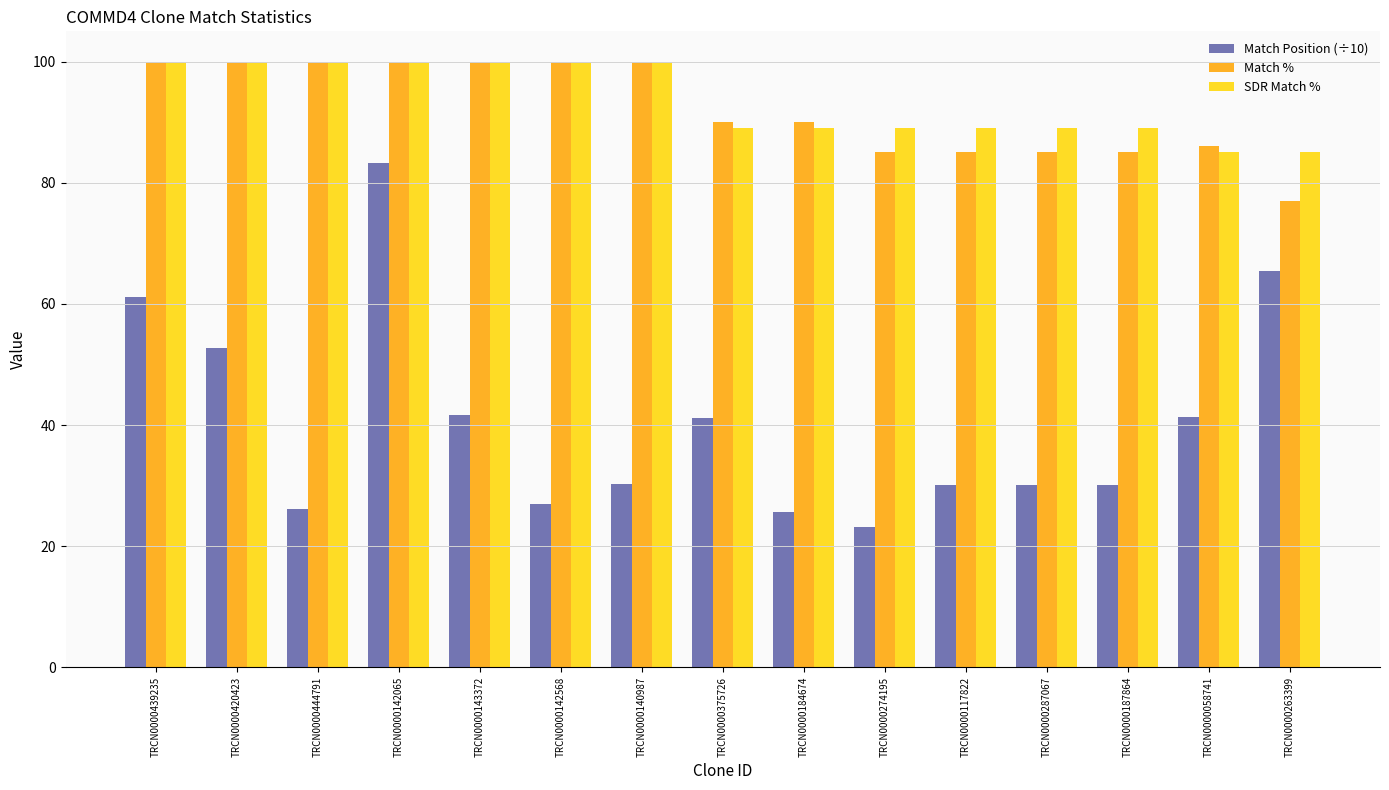

Between TRCN0000420423 and TRCN0000184674, which series saw the biggest shift?

Match Position (÷10)